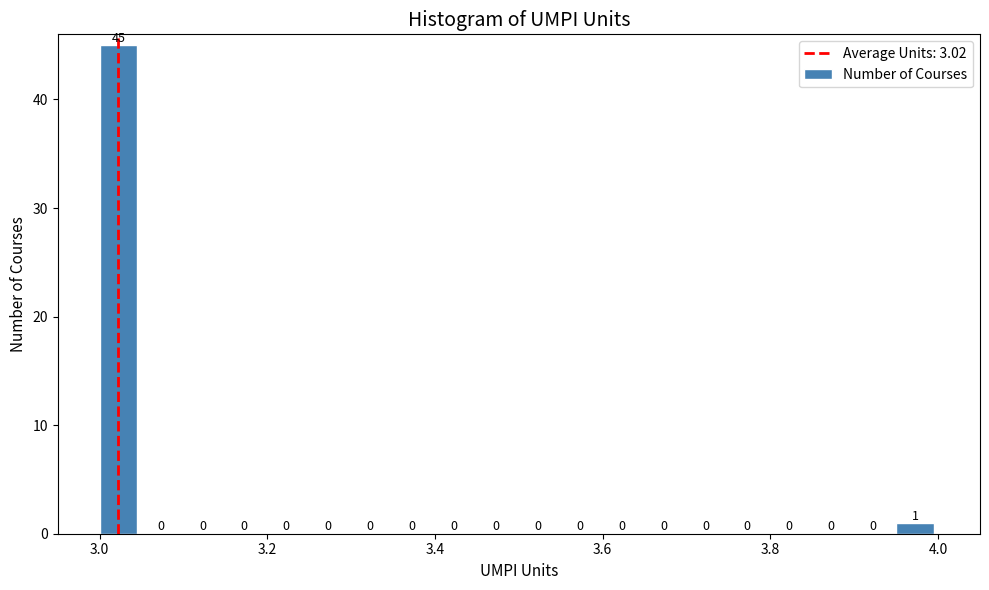

Read against the x-axis, roughly where is the centre of the tallest bar?

3.02